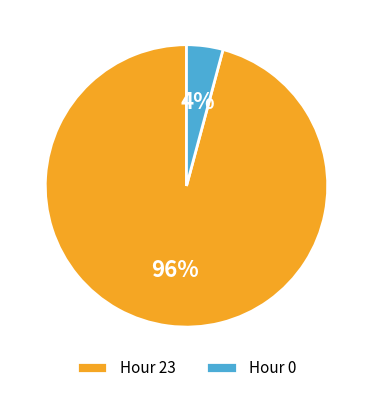

Which slice is the largest?

Hour 23